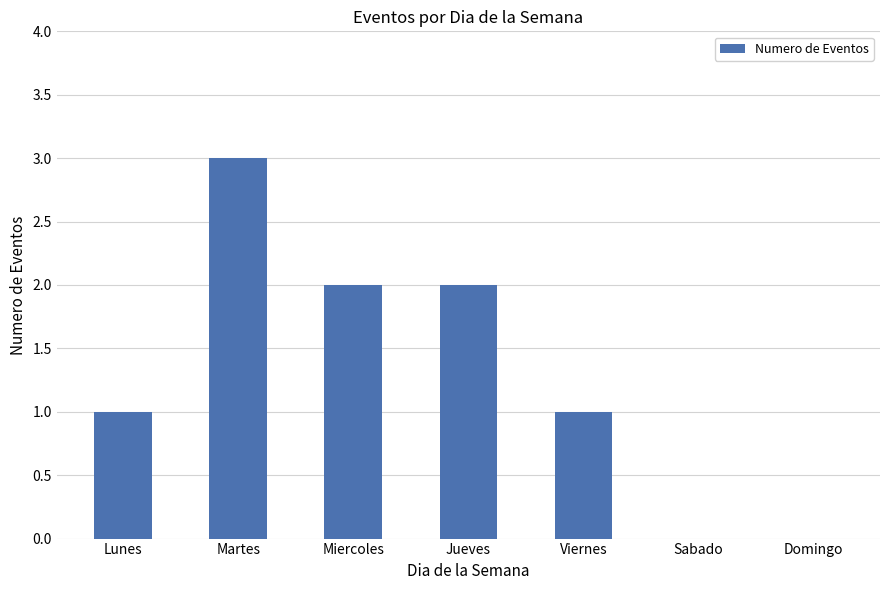

Reading right to left, what are all the values shown in this chart?

0	0	1	2	2	3	1